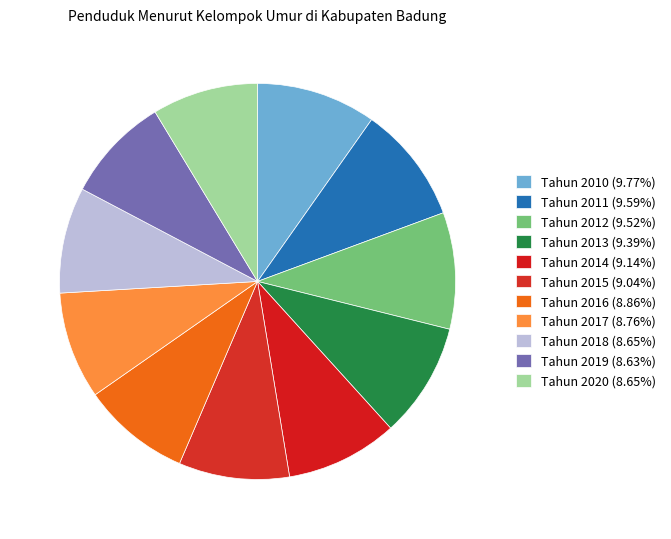

Do Tahun 2010 and Tahun 2011 together represent more than half of the pie?

No